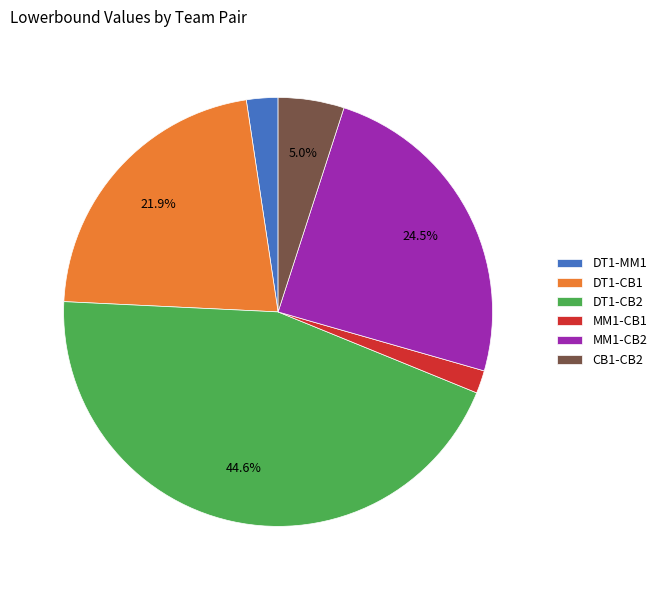

Which slice is the smallest?

MM1-CB1